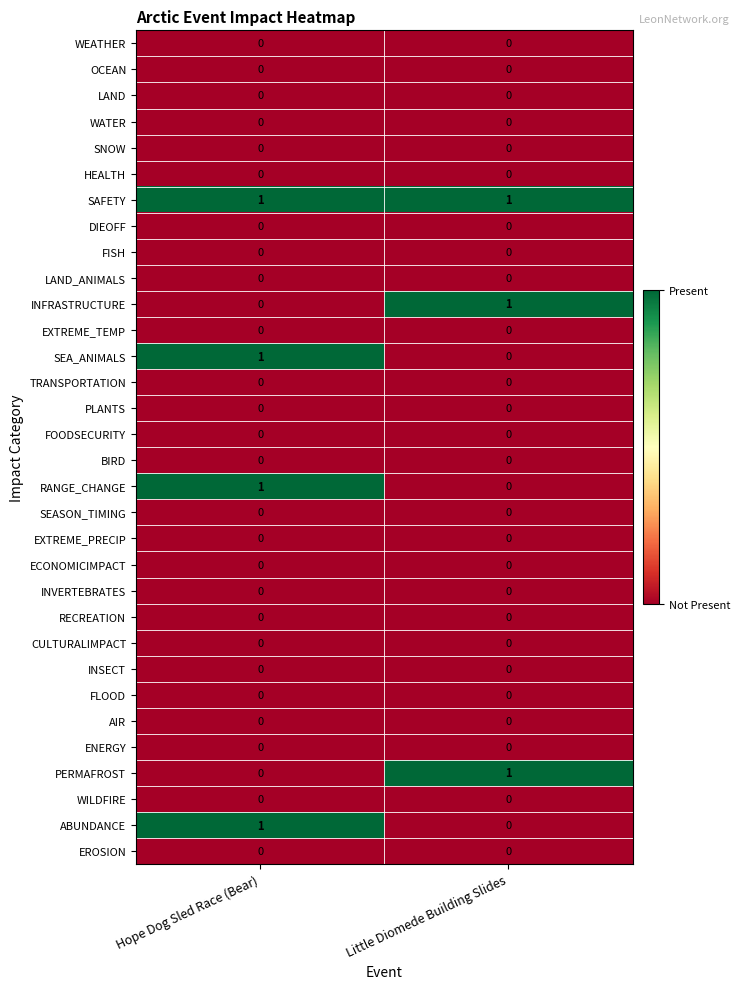

The WEATHER series shows 0 at Hope Dog Sled Race (Bear). True or false?

True